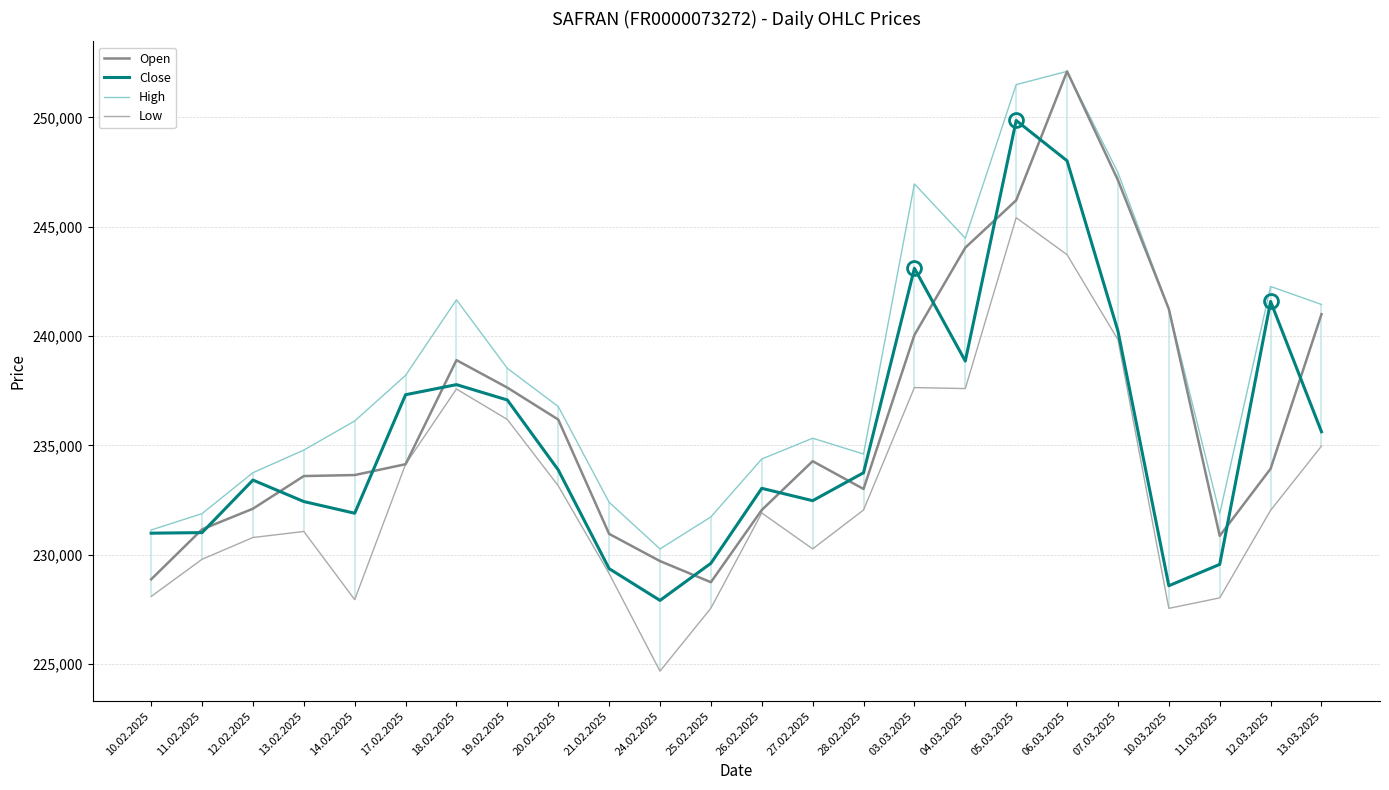

What is the label of the 14th point from the right?

24.02.2025